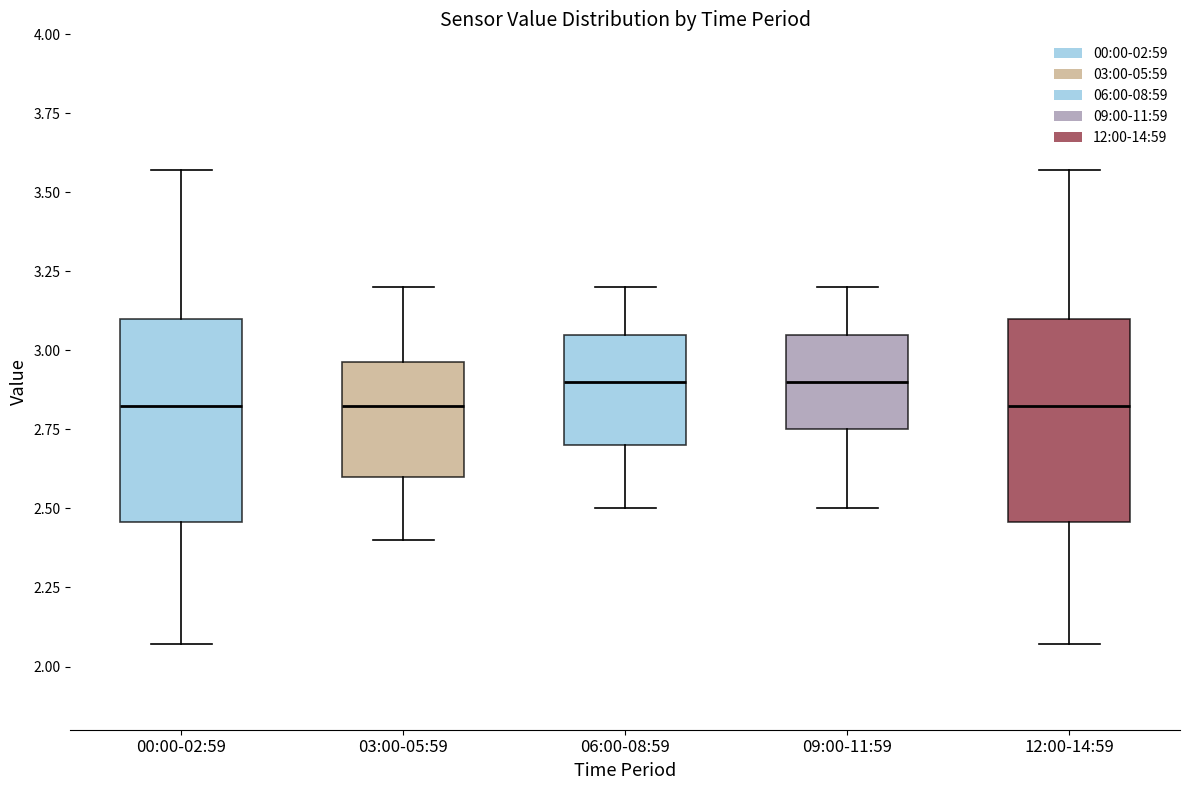

Where does the median line of the box for 00:00-02:59 sit on the y-axis? The values are not printed on the chart, so give them approximately, as read against the axis.

2.85